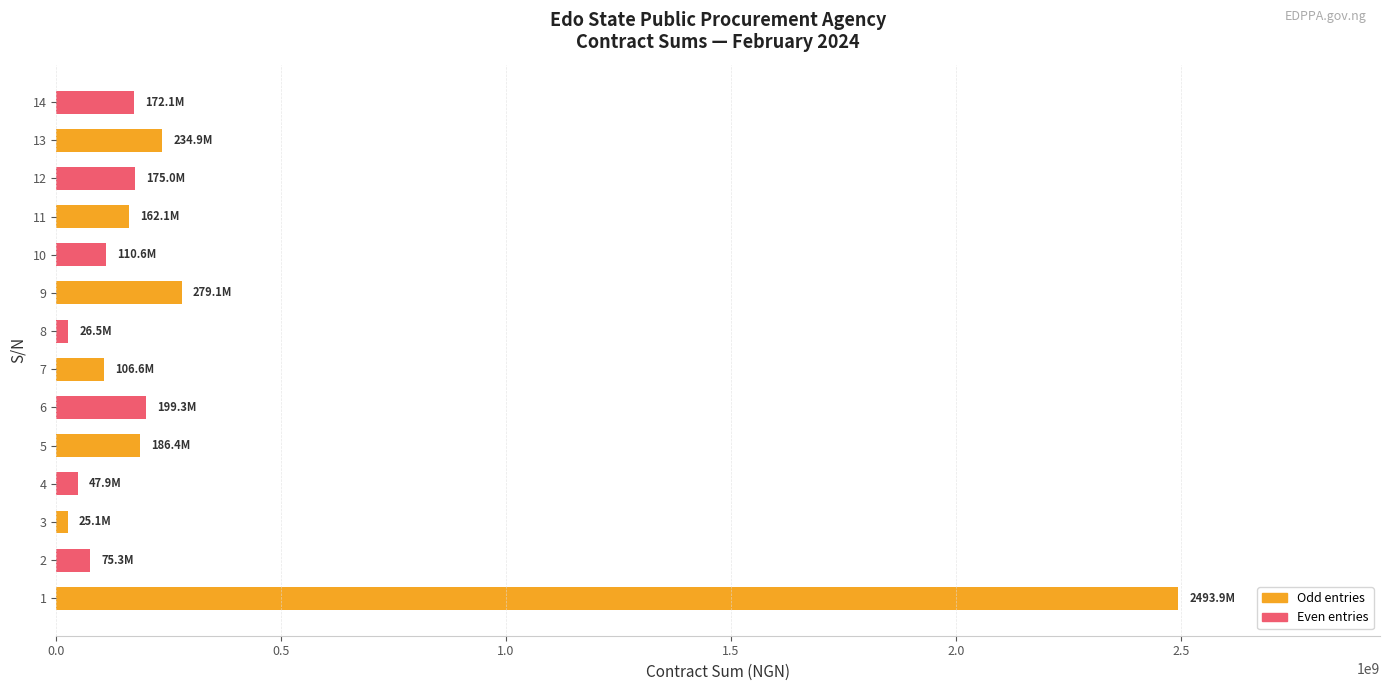

Is it true that the value at 9 is 419119971.8?

False